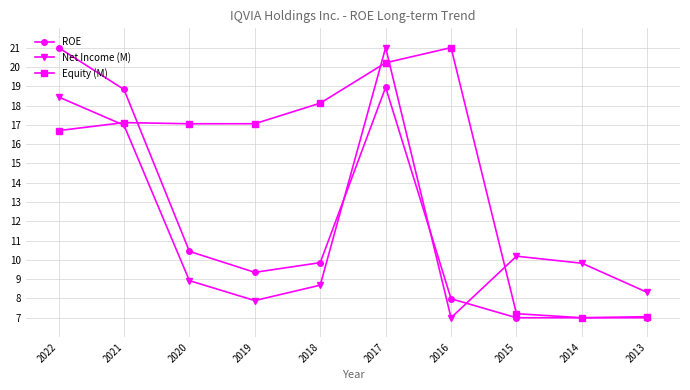

Is it true that ROE equals 7.0 at 2014?

True